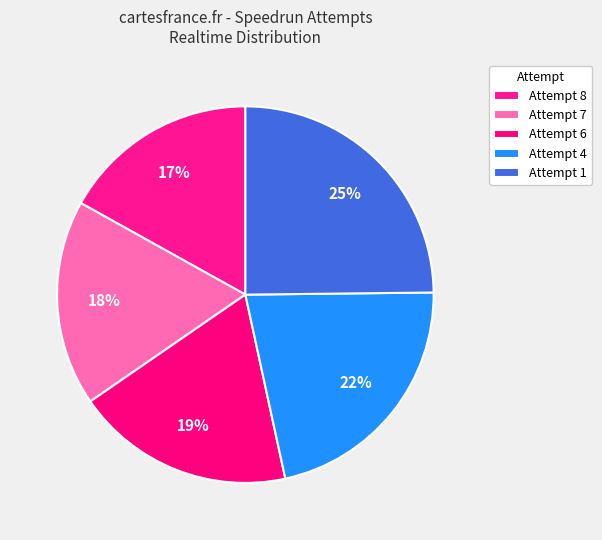

Approximately how many times larger is the value at Attempt 6 compared to Attempt 1?

0.8